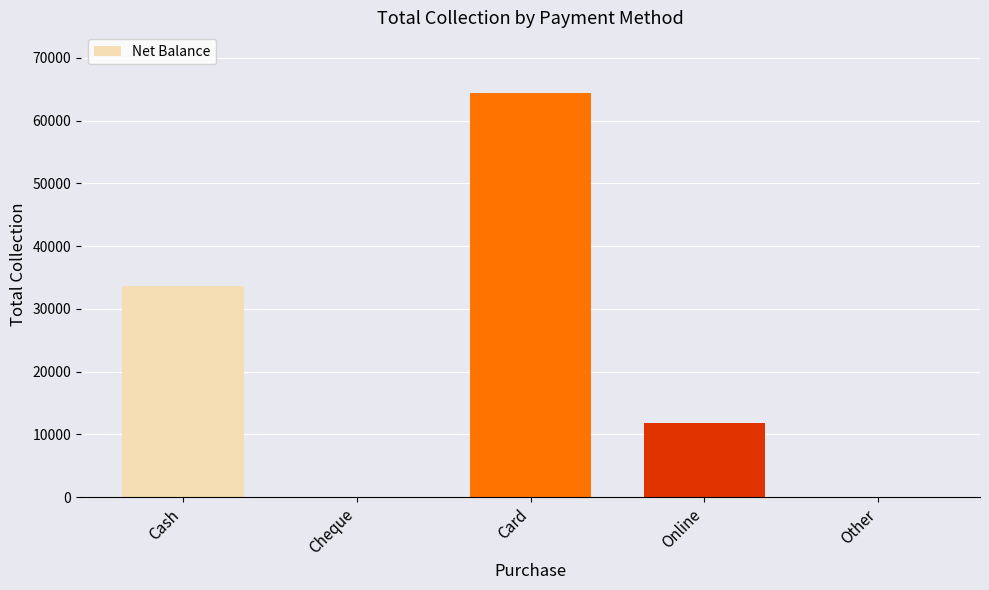

What is the change in value from Cash to Card?

+30800